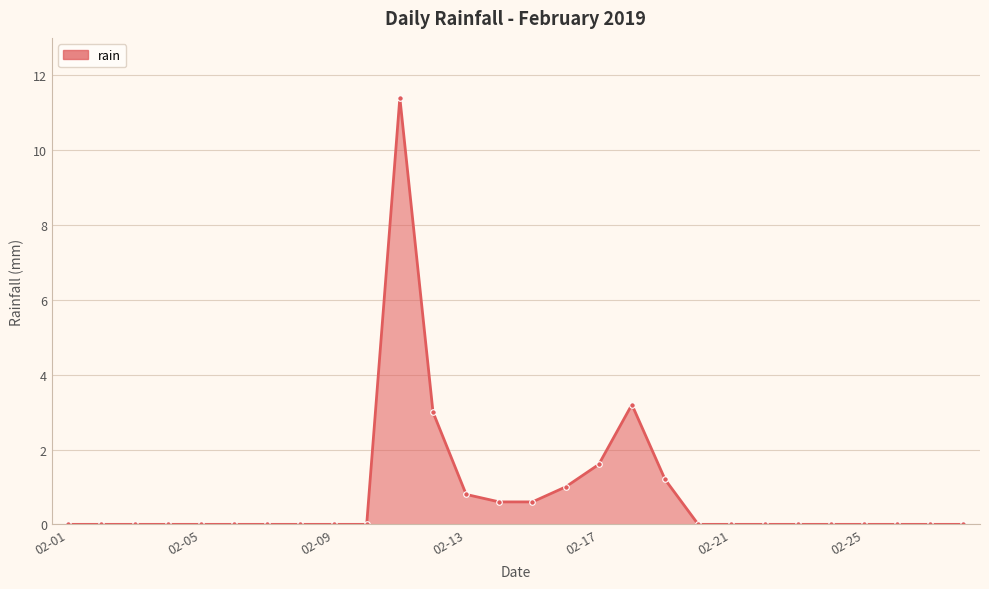

What is the maximum value shown in the chart?

11.4